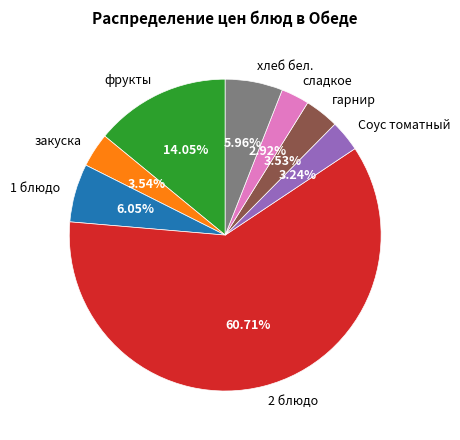

True or false: фрукты accounts for 29% of the total.

False